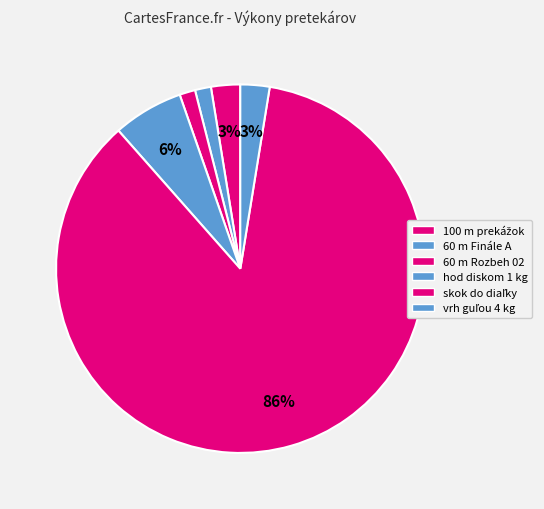

To the nearest percent, what is the difference between the largest and smallest slice percentages?

85%